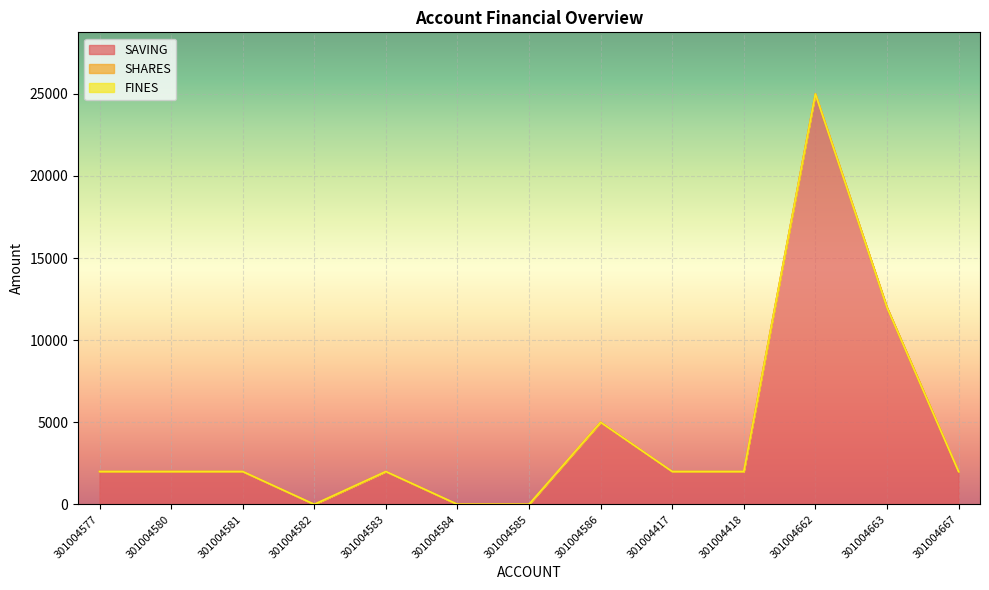

Is the value of FINES at 301004582 greater than the value of SAVING at 301004662?

No